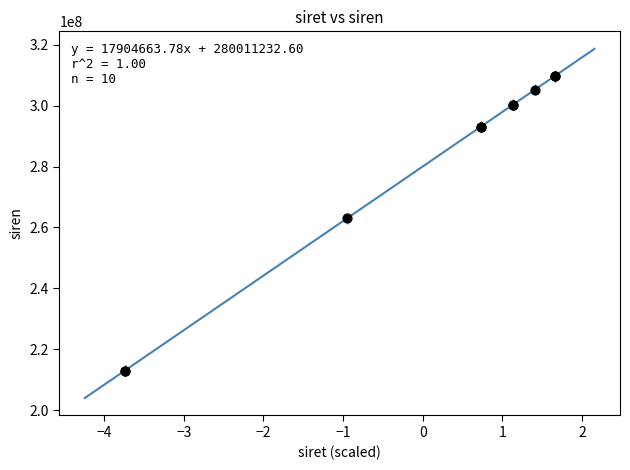

What Y value in the scatter plot is closest to 261332903?

263000697